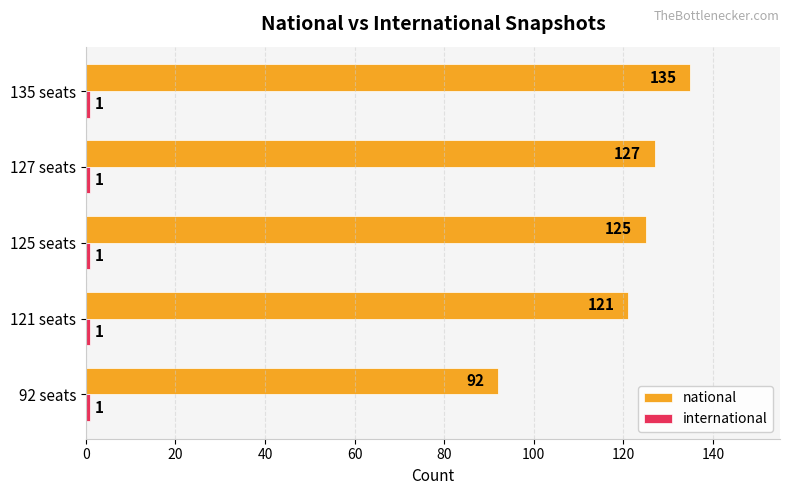

At which category is the sum across all series the highest?

135 seats